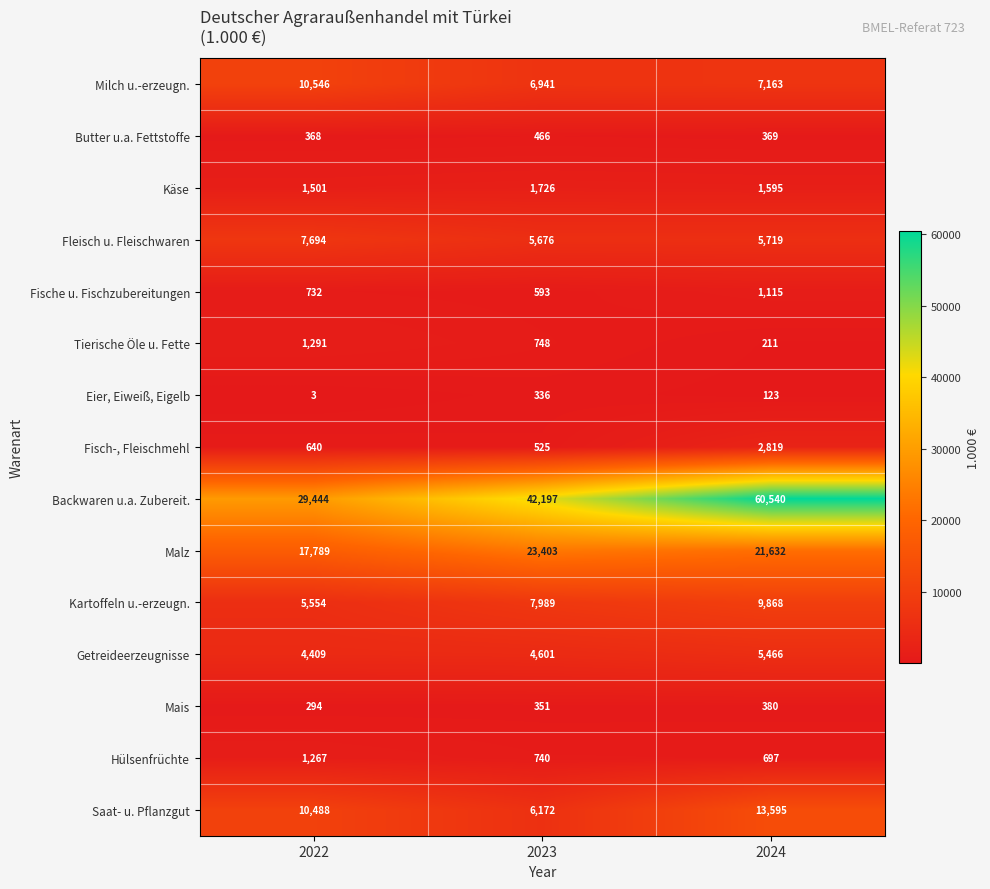

Which label corresponds to the smallest value in the chart?

2022